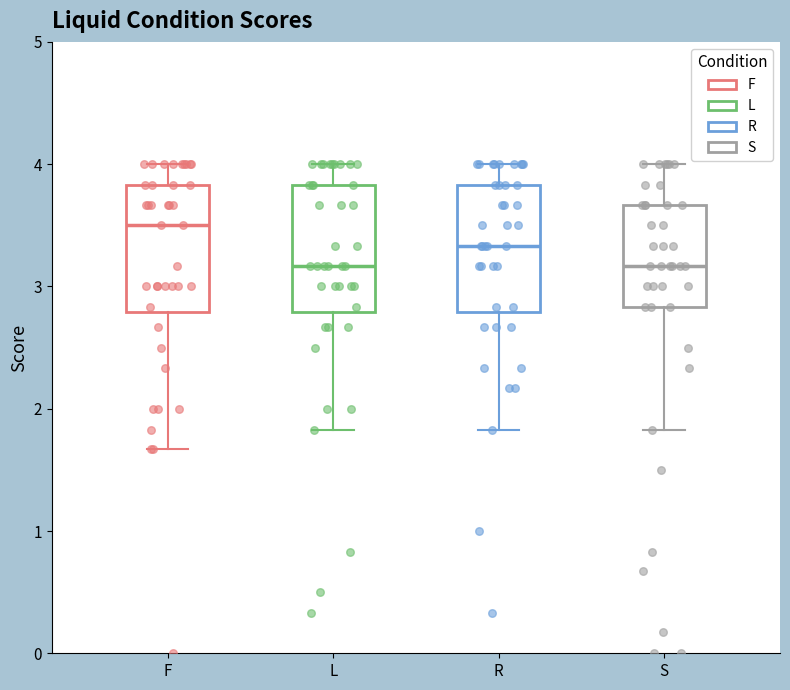

Where does the upper whisker of the box for R end on the y-axis? The values are not printed on the chart, so give them approximately, as read against the axis.

4.0